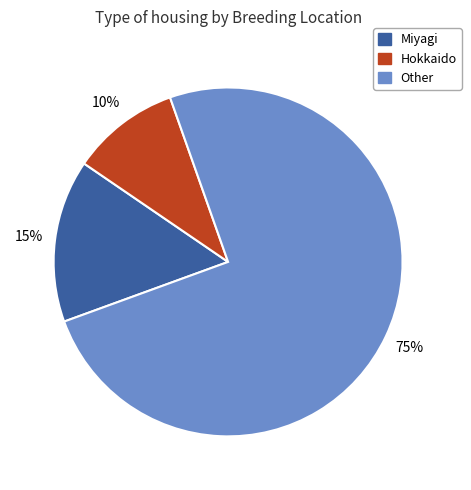

To the nearest percent, what portion does Other represent?

75%